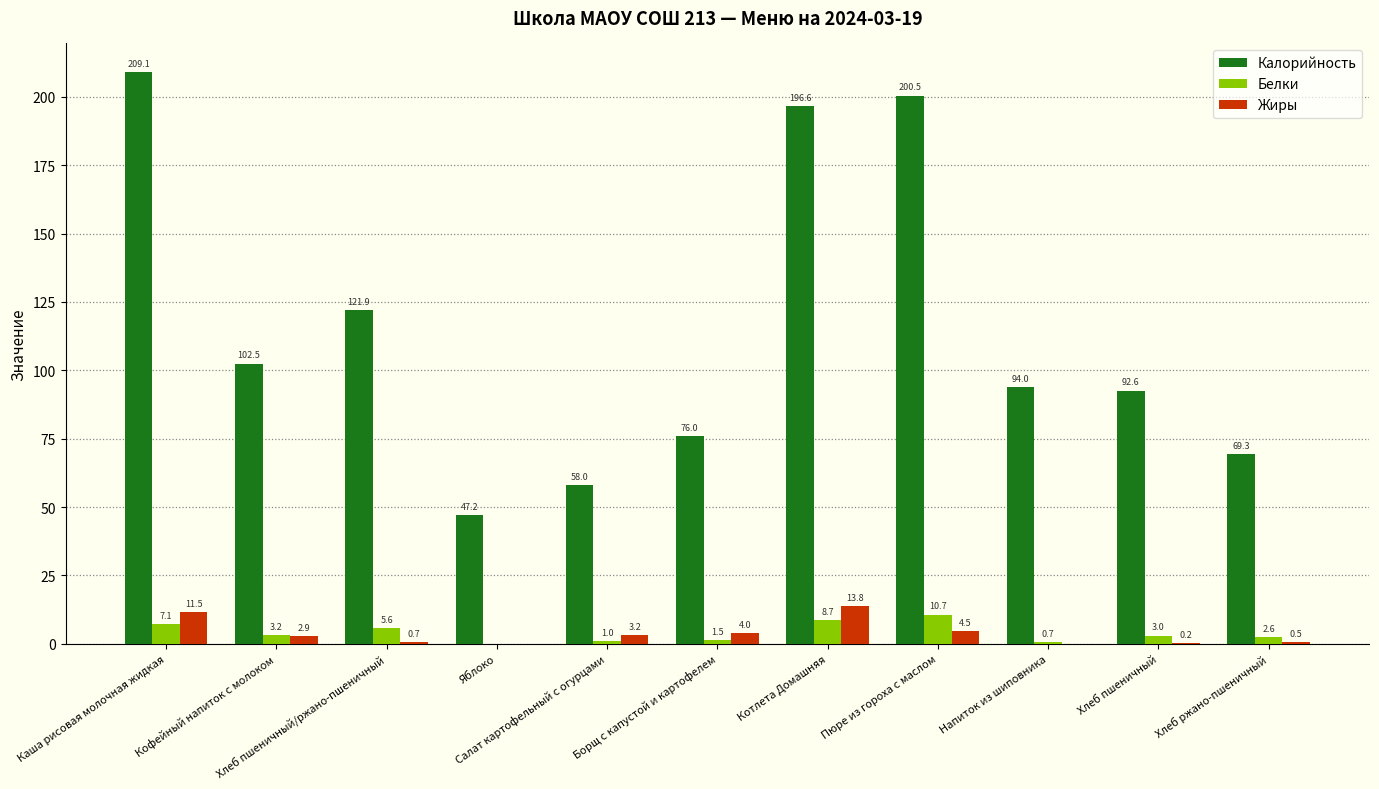

Which series has the widest spread of values?

Калорийность